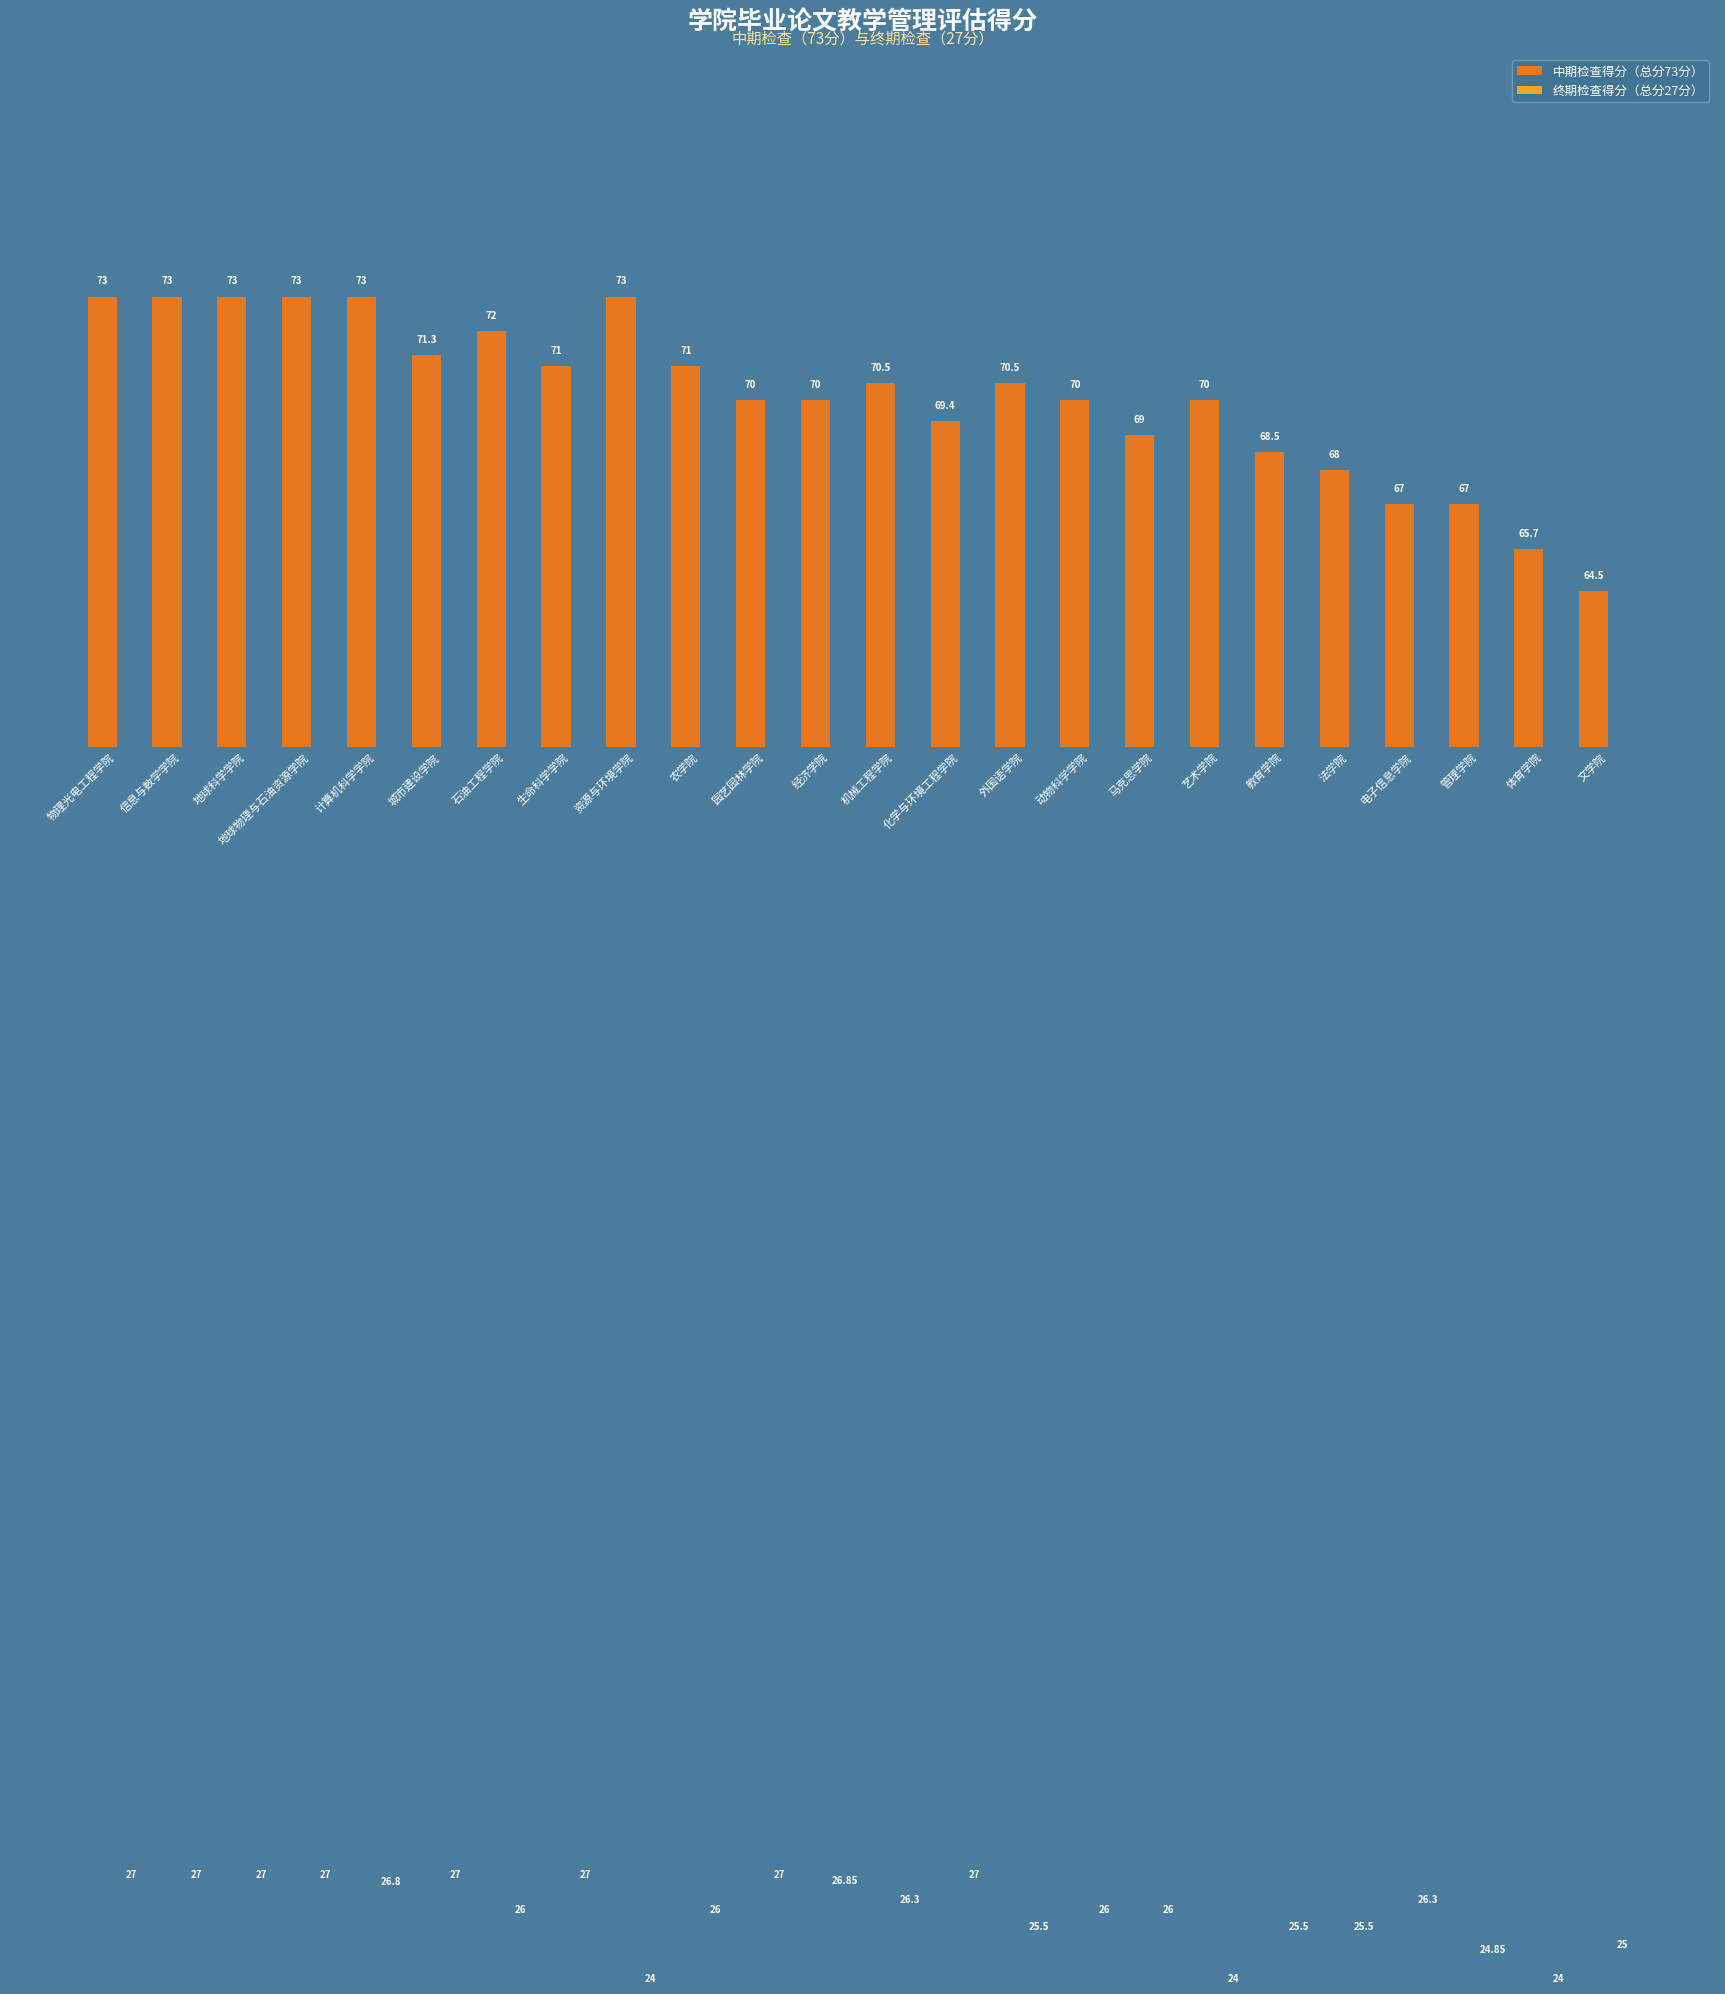

What position from the right is 园艺园林学院?

14